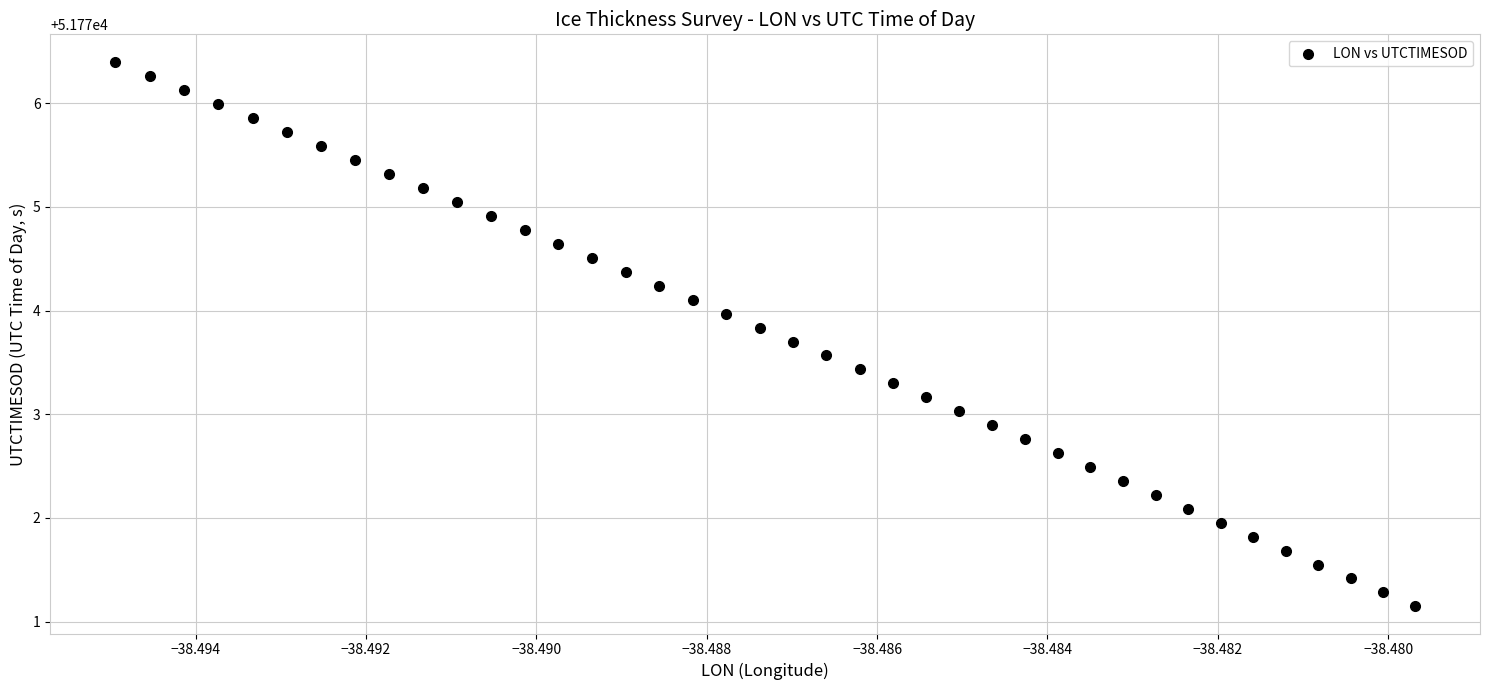

What is the range of Y values (max minus min)?

5.3